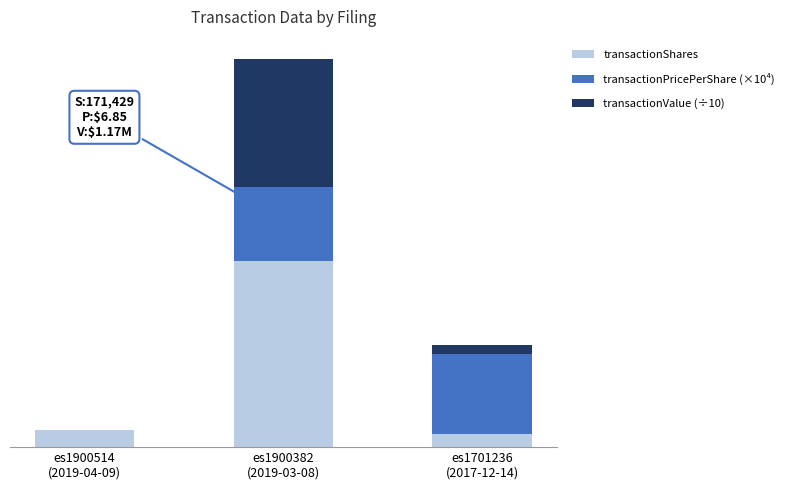

At how many categories does at least one series exceed 78920?

1